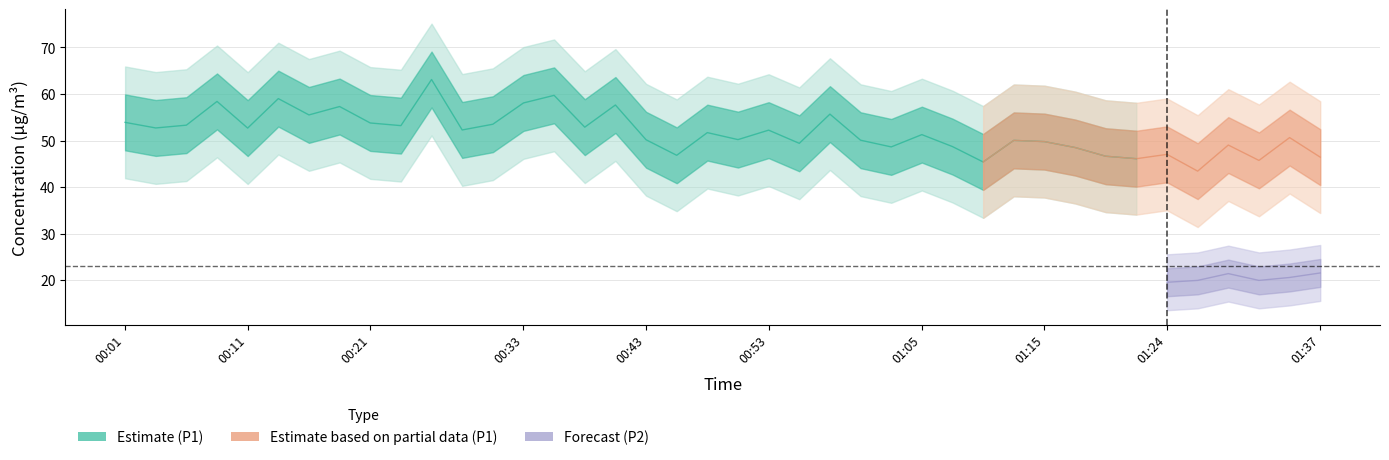

True or false: P1 and P2 intersect in this chart.

False